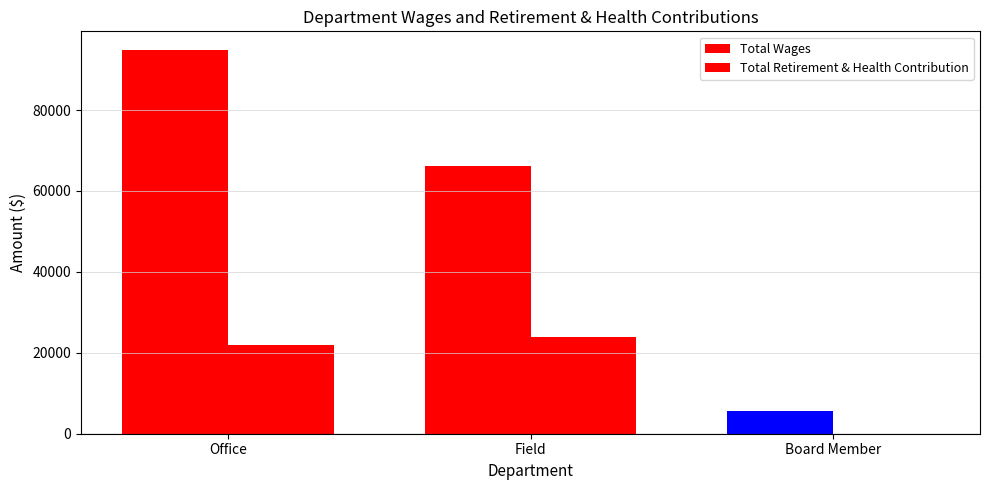

How many categories are shown in the chart?

3